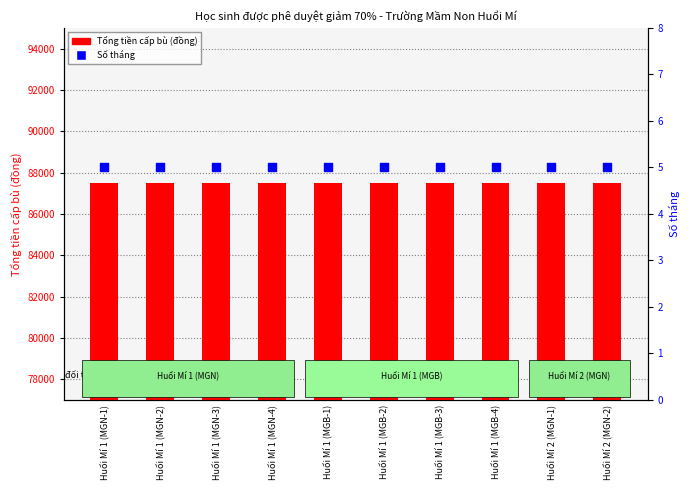

At how many categories does at least one series exceed 6900?

10